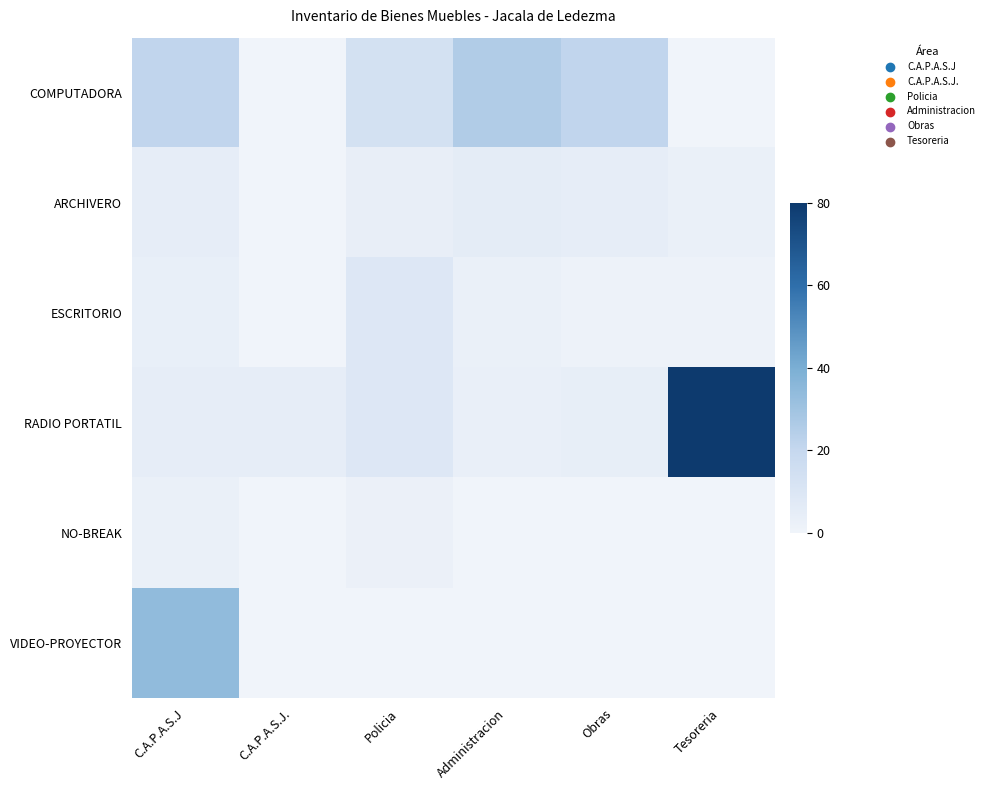

At which category is the sum across all series the highest?

Tesoreria